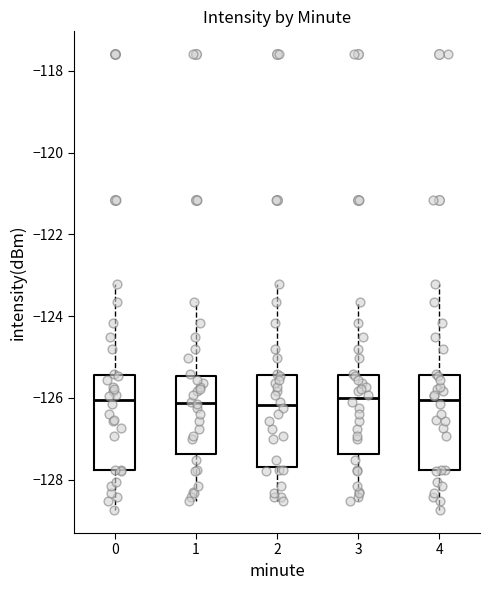

Reading left to right, read every box against the y-axis: the position of its median line, the range the box covers, and the ends of its whiskers. The values are not printed on the chart, so give them approximately, as read against the axis.

0: median -126.0, box -127.8 to -125.4, whiskers -128.8 to -123.2
1: median -126.2, box -127.4 to -125.4, whiskers -128.6 to -123.6
2: median -126.2, box -127.6 to -125.4, whiskers -128.6 to -123.2
3: median -126.0, box -127.4 to -125.4, whiskers -128.6 to -123.6
4: median -126.0, box -127.8 to -125.4, whiskers -128.8 to -123.2